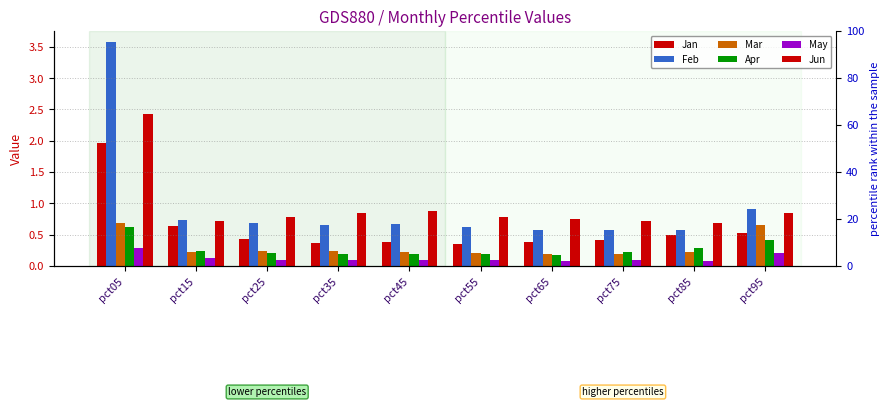

Reading left to right, list all the values displayed in this chart.

Jan: 2.0	0.6	0.4	0.4	0.4	0.3	0.4	0.4	0.5	0.5
Feb: 3.6	0.7	0.7	0.7	0.7	0.6	0.6	0.6	0.6	0.9
Mar: 0.7	0.2	0.2	0.2	0.2	0.2	0.2	0.2	0.2	0.6
Apr: 0.6	0.2	0.2	0.2	0.2	0.2	0.2	0.2	0.3	0.4
May: 0.3	0.1	0.1	0.1	0.1	0.1	0.1	0.1	0.1	0.2
Jun: 2.4	0.7	0.8	0.8	0.9	0.8	0.7	0.7	0.7	0.8